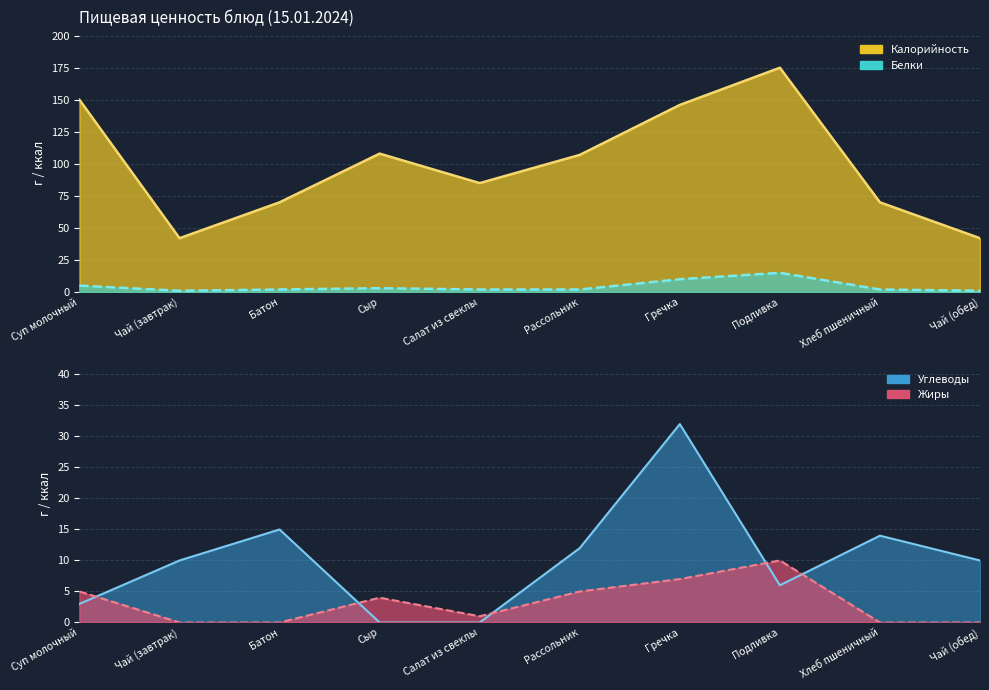

Which category has the highest value across all series?

Подливка